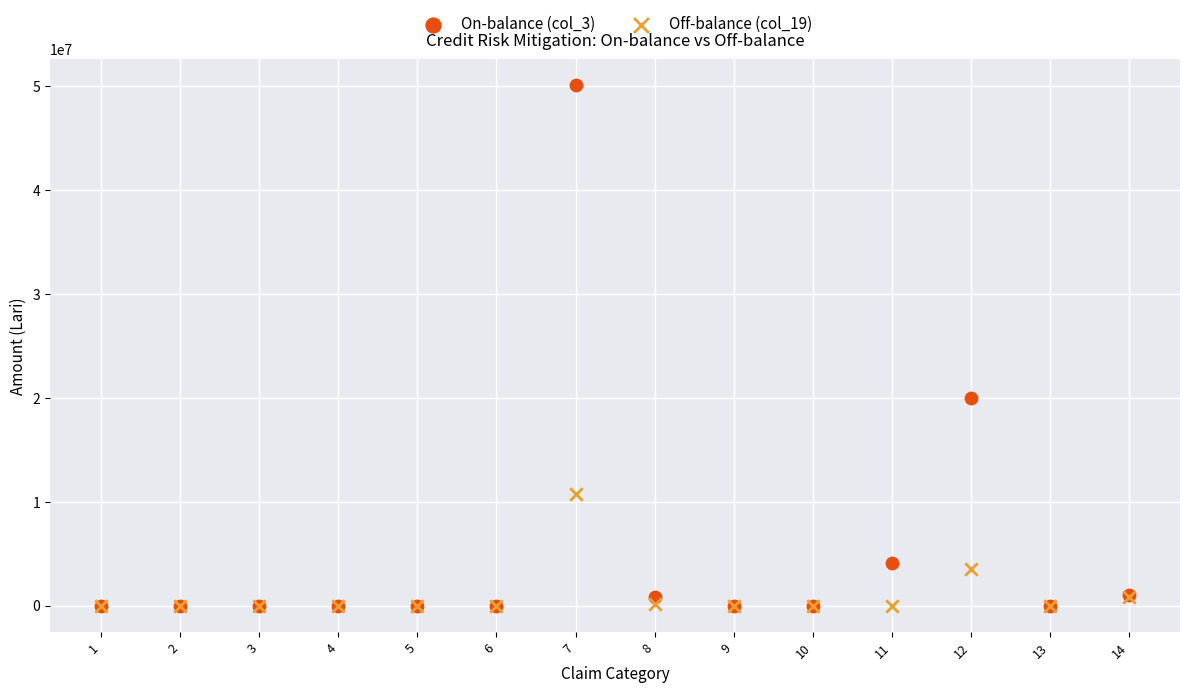

Which series reaches the maximum Y coordinate?

On-balance (col_3)